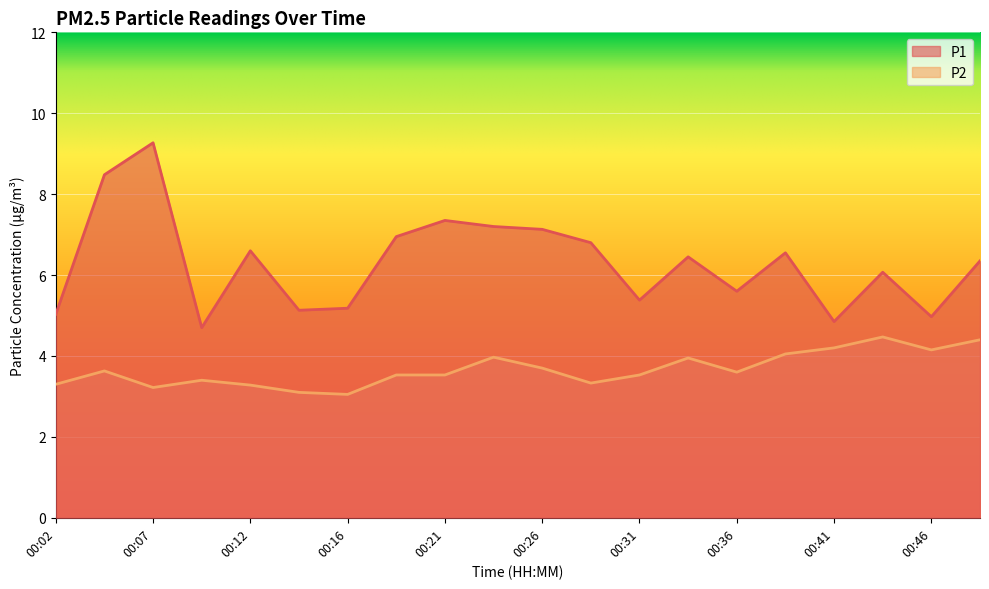

Is the value of P1 at 00:21 greater than the value of P2 at 00:41?

Yes